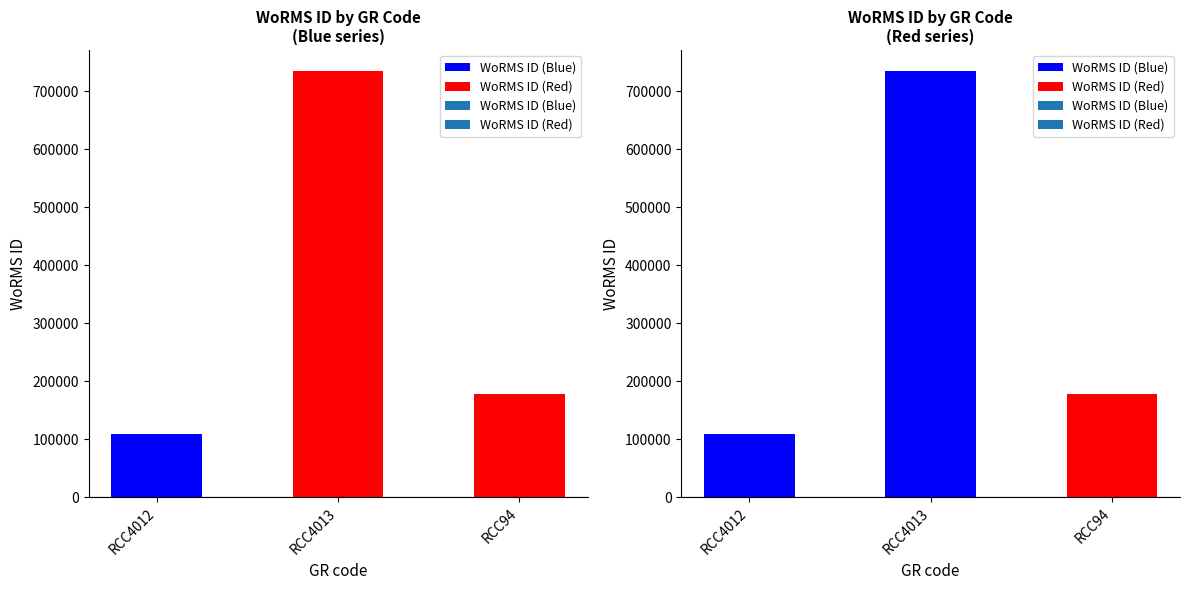

Count the WoRMS ID (Blue) values in the range 109572 to 734507.

3